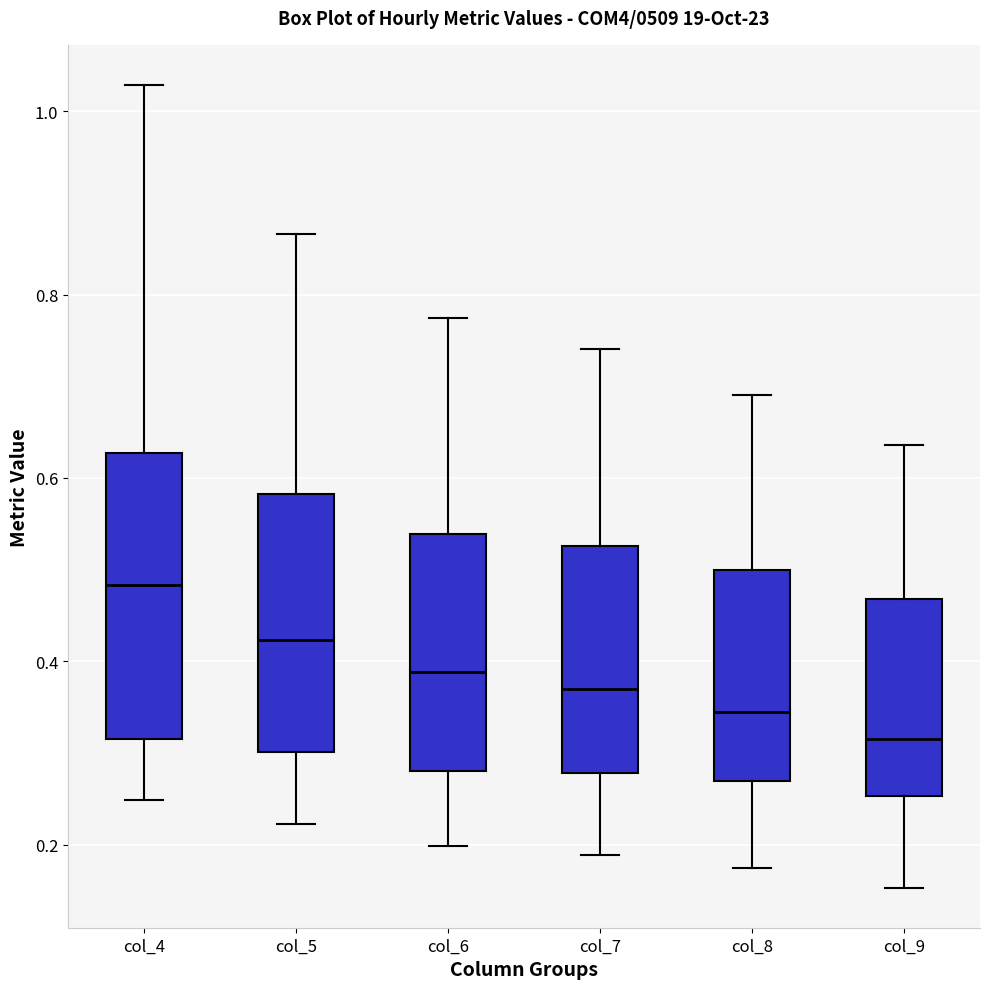

Reading left to right, transcribe this box plot: for each box, give where its median line is, the range the box spans, and where its two whiskers end, as read against the y-axis. The values are not printed on the chart, so give them approximately, as read against the axis.

col_4: median 0.48, box 0.32 to 0.62, whiskers 0.24 to 1.02
col_5: median 0.42, box 0.30 to 0.58, whiskers 0.22 to 0.86
col_6: median 0.38, box 0.28 to 0.54, whiskers 0.20 to 0.78
col_7: median 0.36, box 0.28 to 0.52, whiskers 0.18 to 0.74
col_8: median 0.34, box 0.26 to 0.50, whiskers 0.18 to 0.70
col_9: median 0.32, box 0.26 to 0.46, whiskers 0.16 to 0.64